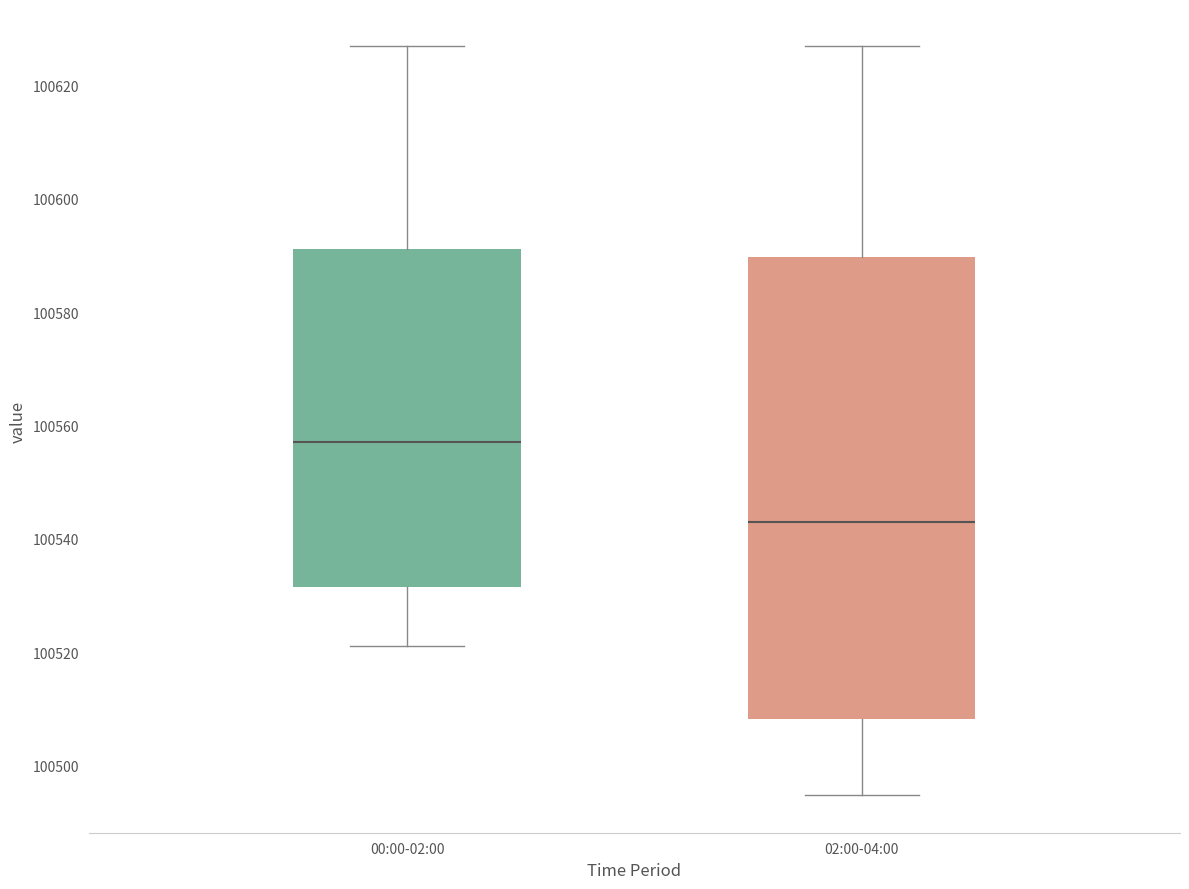

Reading left to right, transcribe this box plot: for each box, give where its median line is, the range the box spans, and where its two whiskers end, as read against the y-axis. The values are not printed on the chart, so give them approximately, as read against the axis.

00:00-02:00: median 100558, box 100532 to 100592, whiskers 100522 to 100626
02:00-04:00: median 100542, box 100508 to 100590, whiskers 100494 to 100626